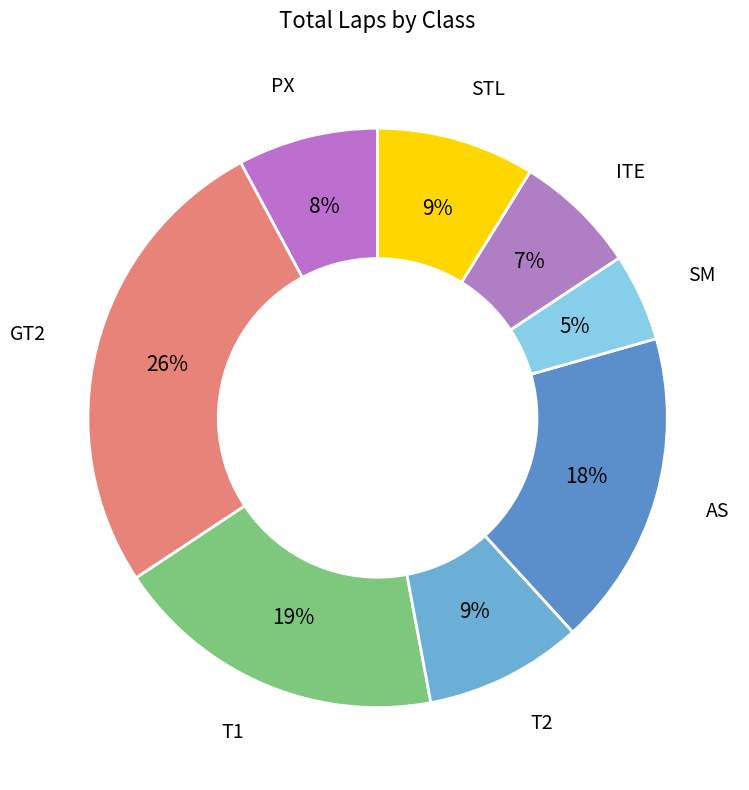

Is the sum of T2 and PX greater than half?

No